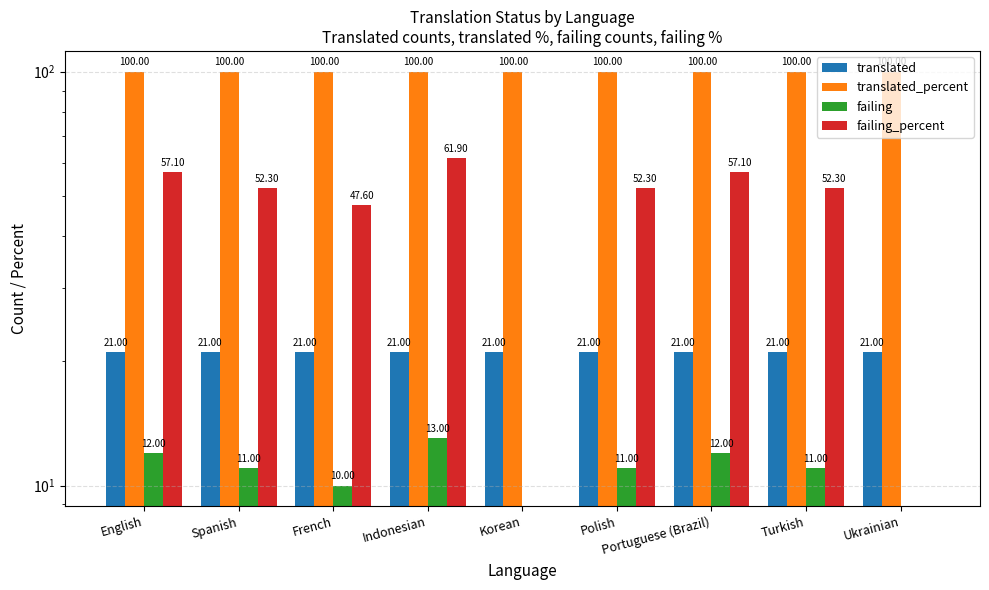

What is the difference between the highest and lowest values at English?

88.0